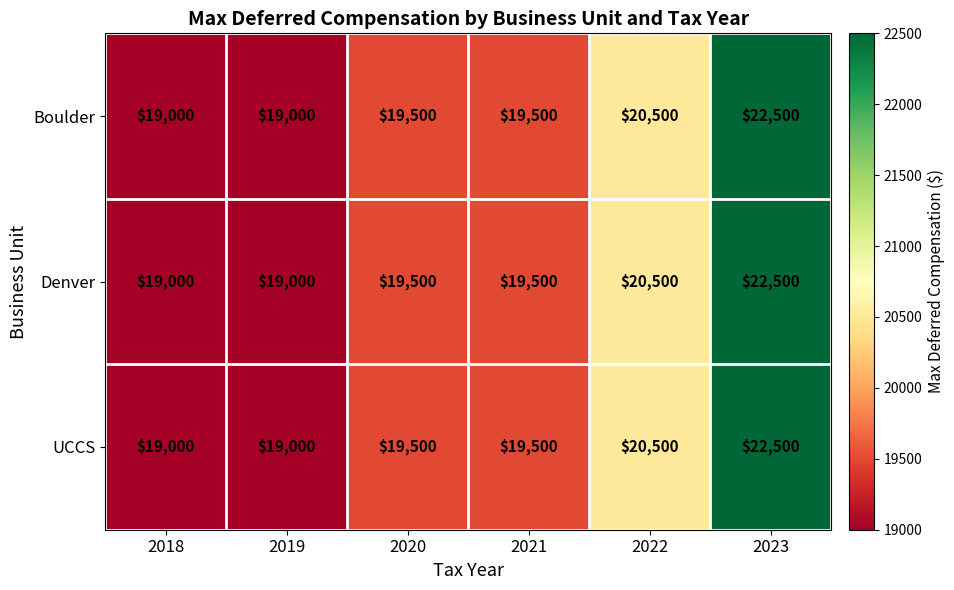

Reading right to left, what are all the values shown in this chart?

Boulder: 22500	20500	19500	19500	19000	19000
Denver: 22500	20500	19500	19500	19000	19000
UCCS: 22500	20500	19500	19500	19000	19000